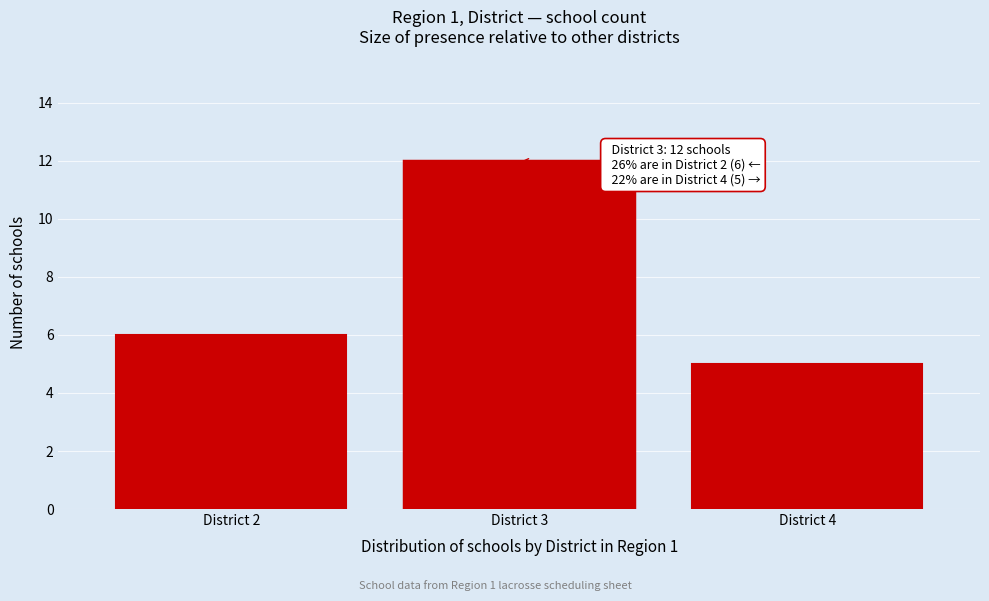

Over which range of the x-axis is the bar tallest?

2.5 to 3.5